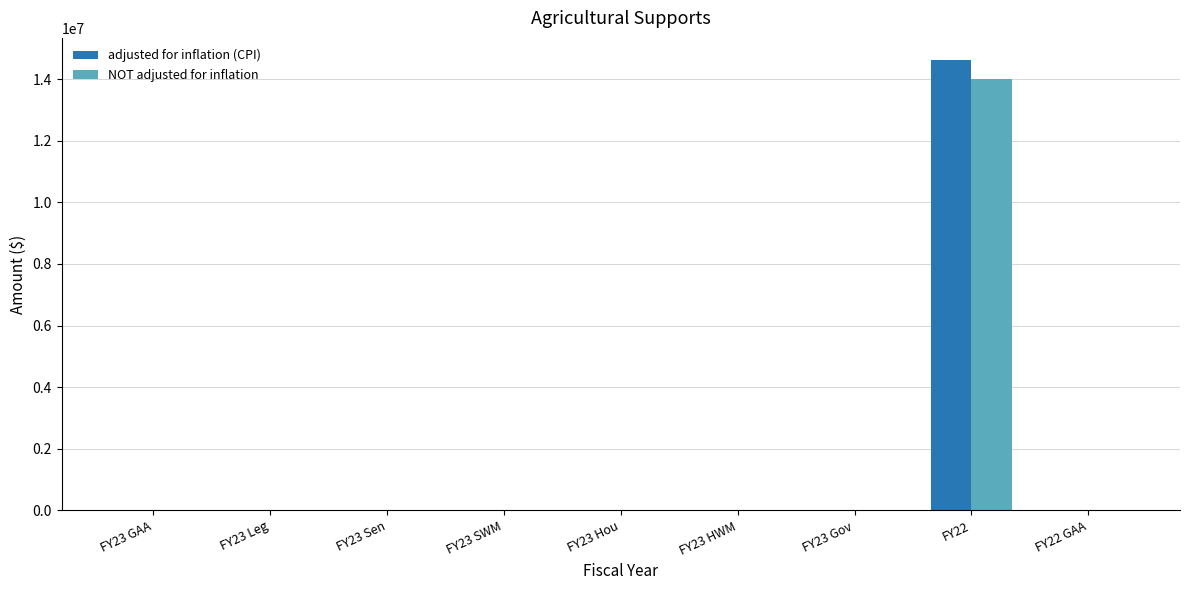

The value of NOT adjusted for inflation at FY23 HWM is 0. True or false?

True